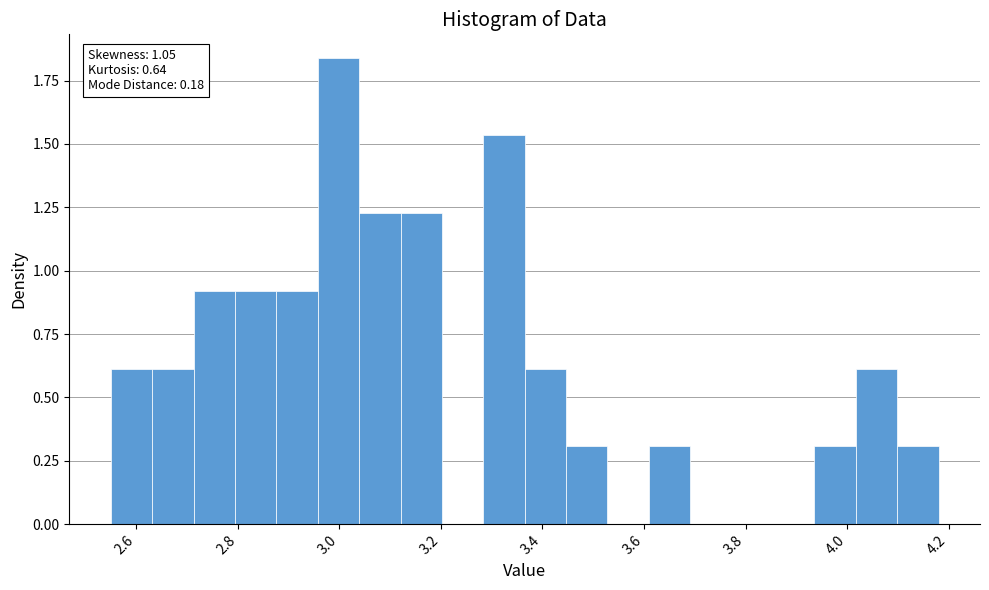

Over which range of the x-axis is the bar tallest?

2.96 to 3.04